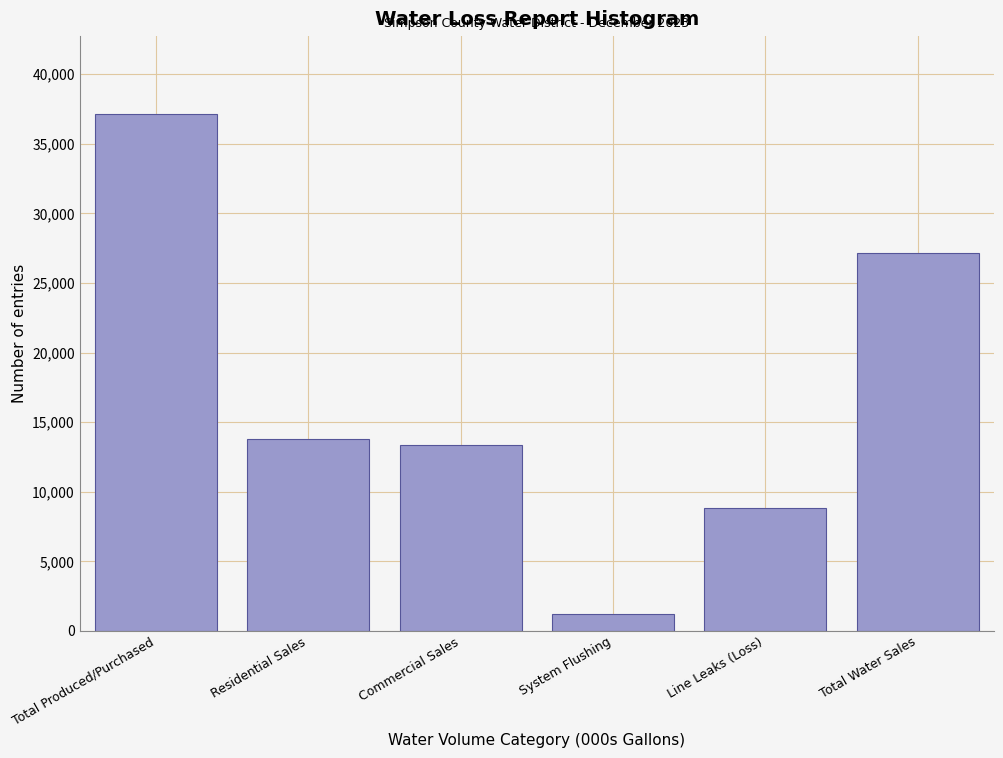

Reading left to right, transcribe all the data shown in this chart.

Total Produced/Purchased=37161.3	Residential Sales=13805.5	Commercial Sales=13346.0	System Flushing=1186.4	Line Leaks (Loss)=8823.4	Total Water Sales=27151.5